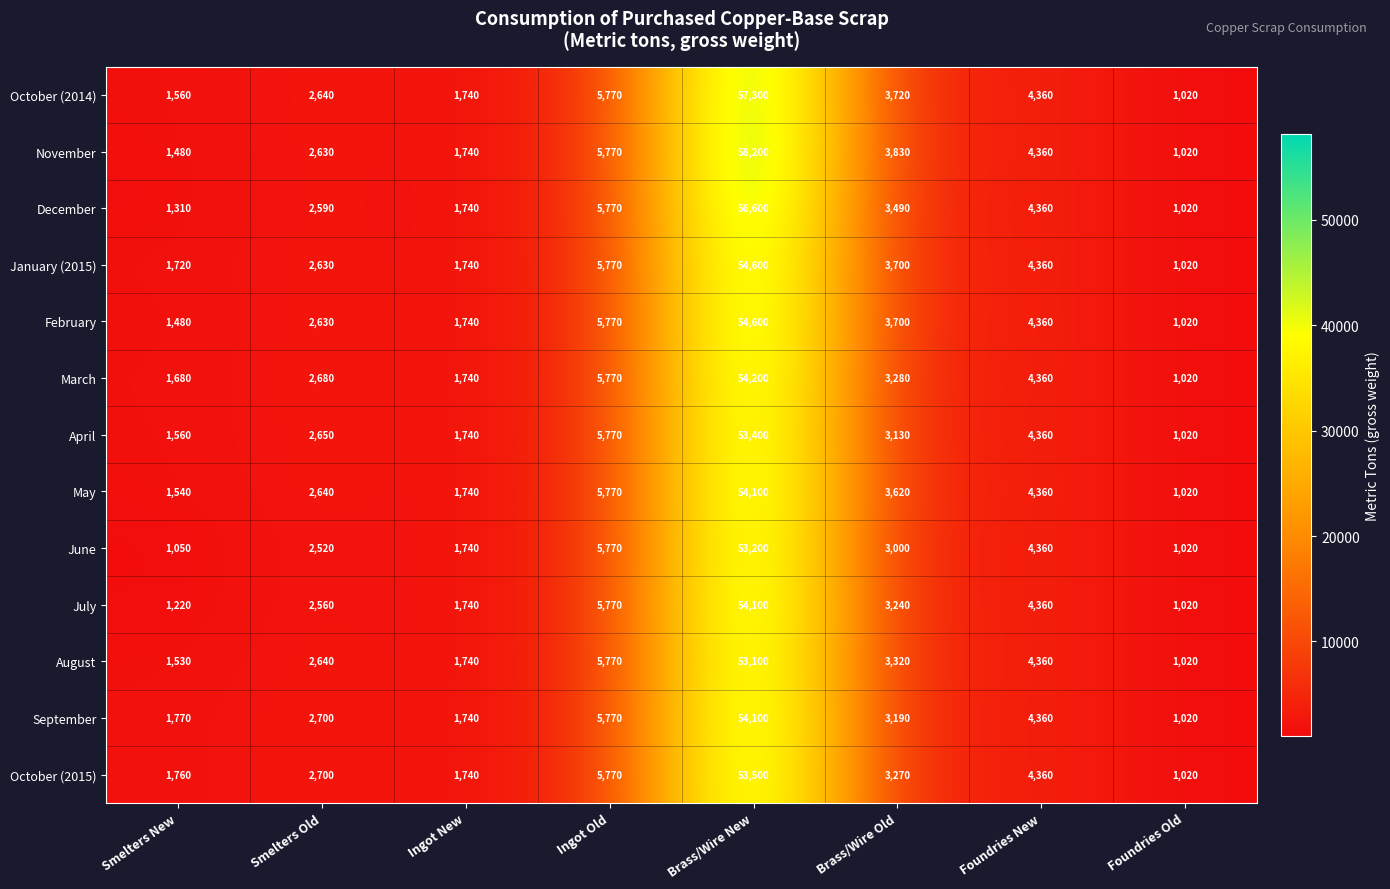

What is the total value across all series at Ingot New?

22620